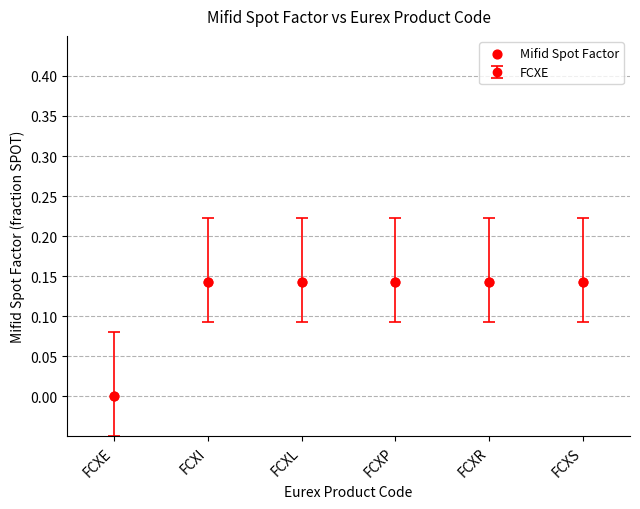

How many points are shown in the scatter plot?

6